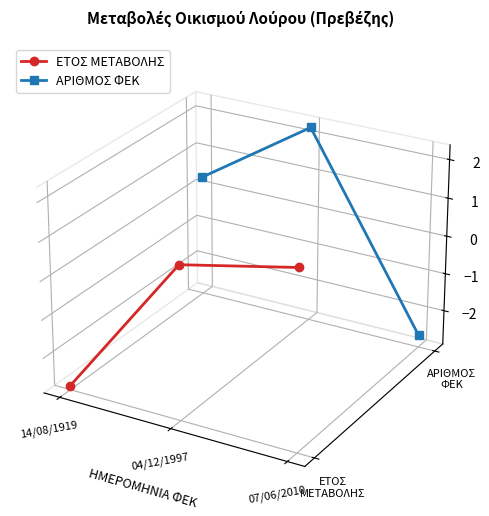

Which series has the largest total across all categories?

ΑΡΙΘΜΟΣ ΦΕΚ